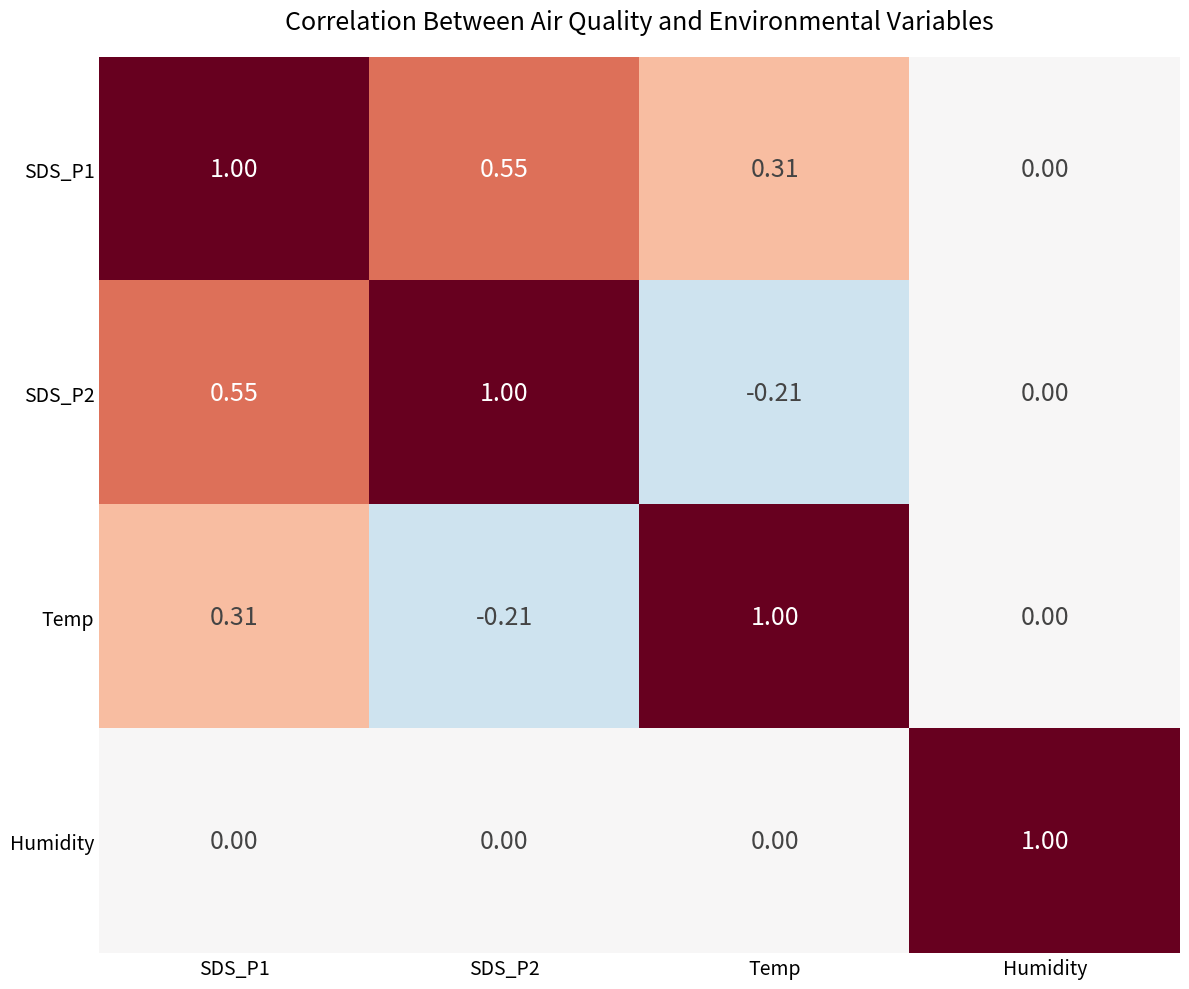

Is the value of Temp at Humidity greater than the value of Humidity at Humidity?

No